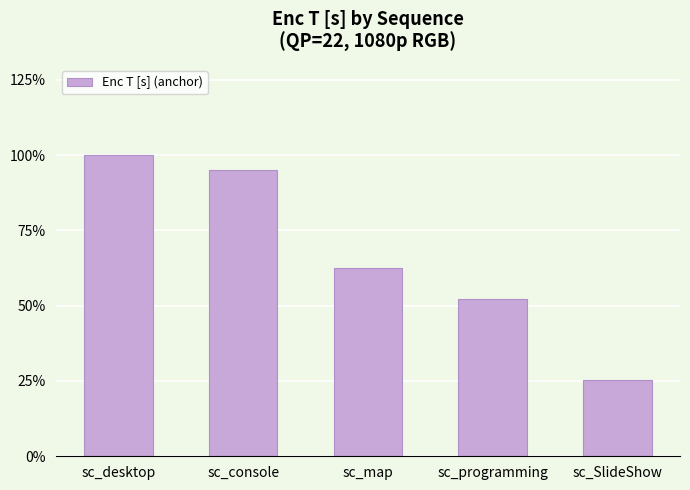

What is the difference between the maximum and minimum values?

23791.9